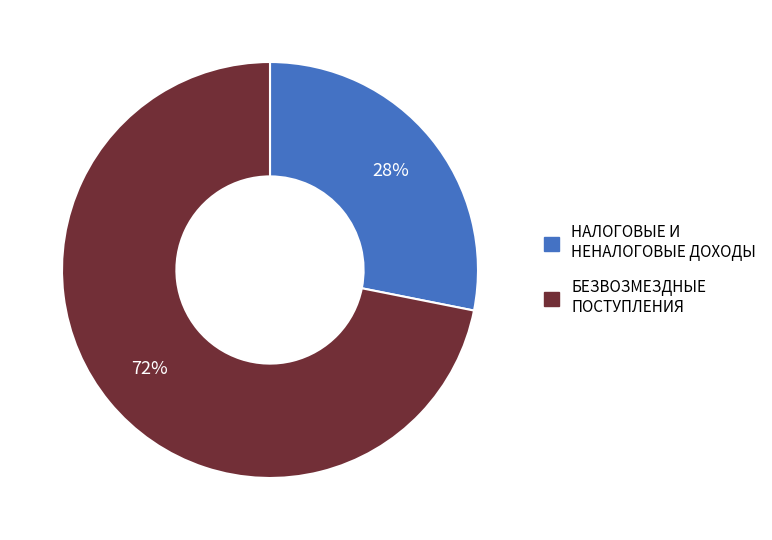

The БЕЗВОЗМЕЗДНЫЕ ПОСТУПЛЕНИЯ slice represents 58% of the pie. True or false?

False